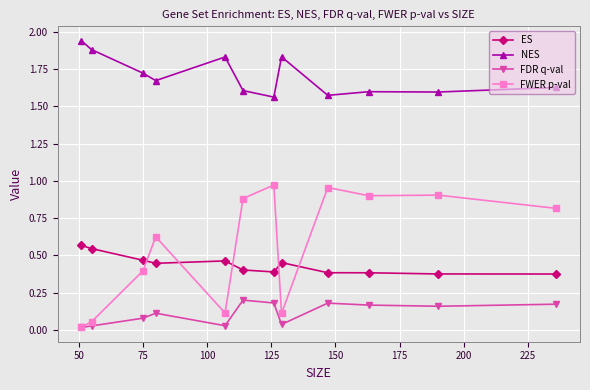

Which series has the largest total across all categories?

NES